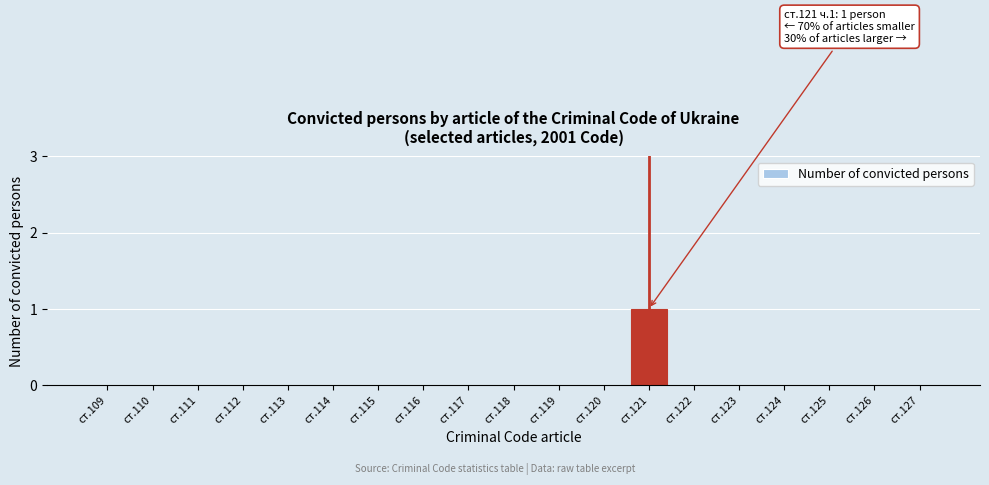

Reading right to left, transcribe all the data shown in this chart.

ст.127=0	ст.126=0	ст.125=0	ст.124=0	ст.123=0	ст.122=0	ст.121=1	ст.120=0	ст.119=0	ст.118=0	ст.117=0	ст.116=0	ст.115=0	ст.114=0	ст.113=0	ст.112=0	ст.111=0	ст.110=0	ст.109=0